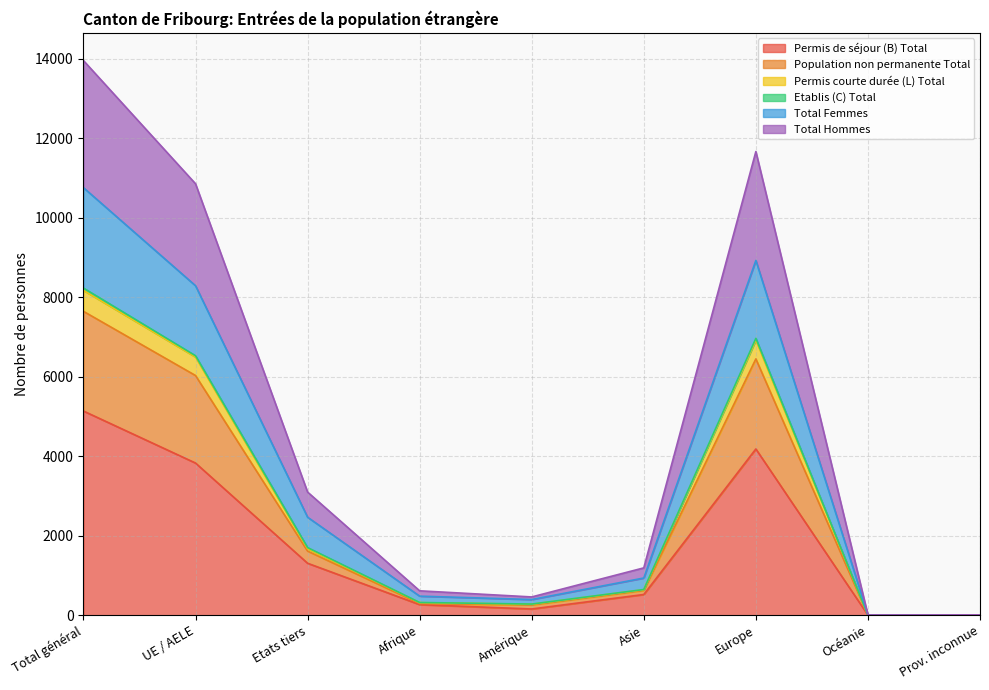

The Permis de séjour (B) Total series shows 6843 at Europe. True or false?

False